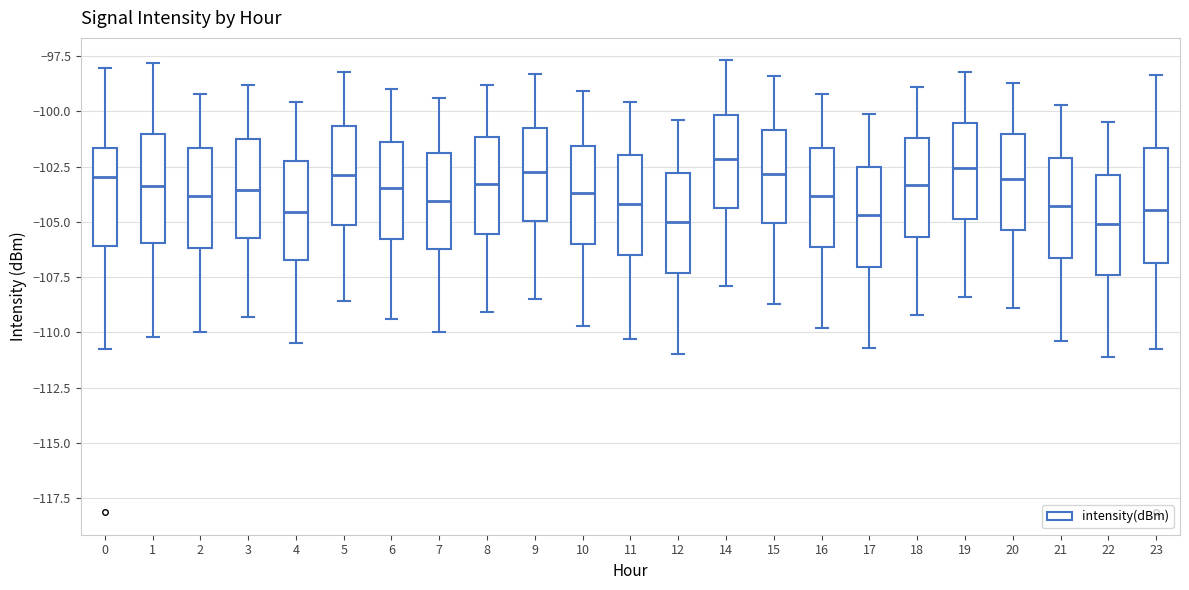

Where is the lower edge of the box at x = 4 on the y-axis? The values are not printed on the chart, so give them approximately, as read against the axis.

-106.5